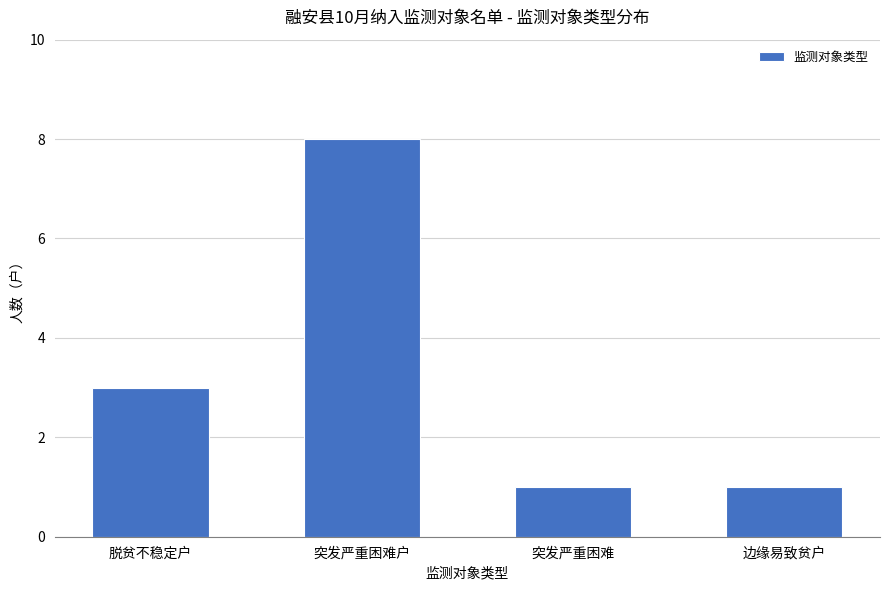

What is the value of the 3rd bar from the left?

1